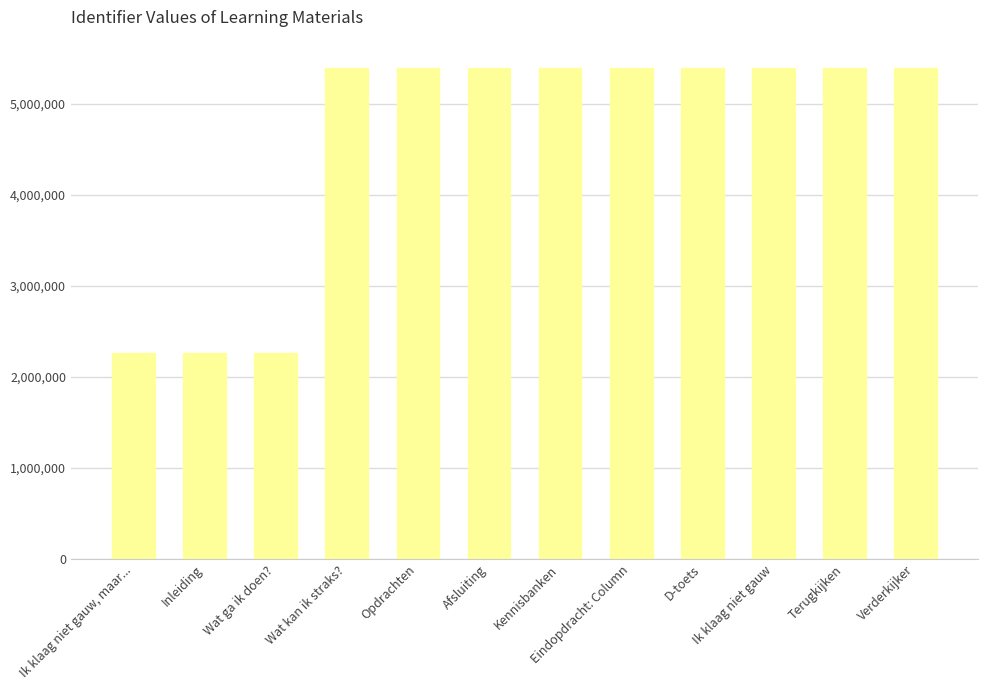

True or false: the data shows 9555884 at Afsluiting.

False